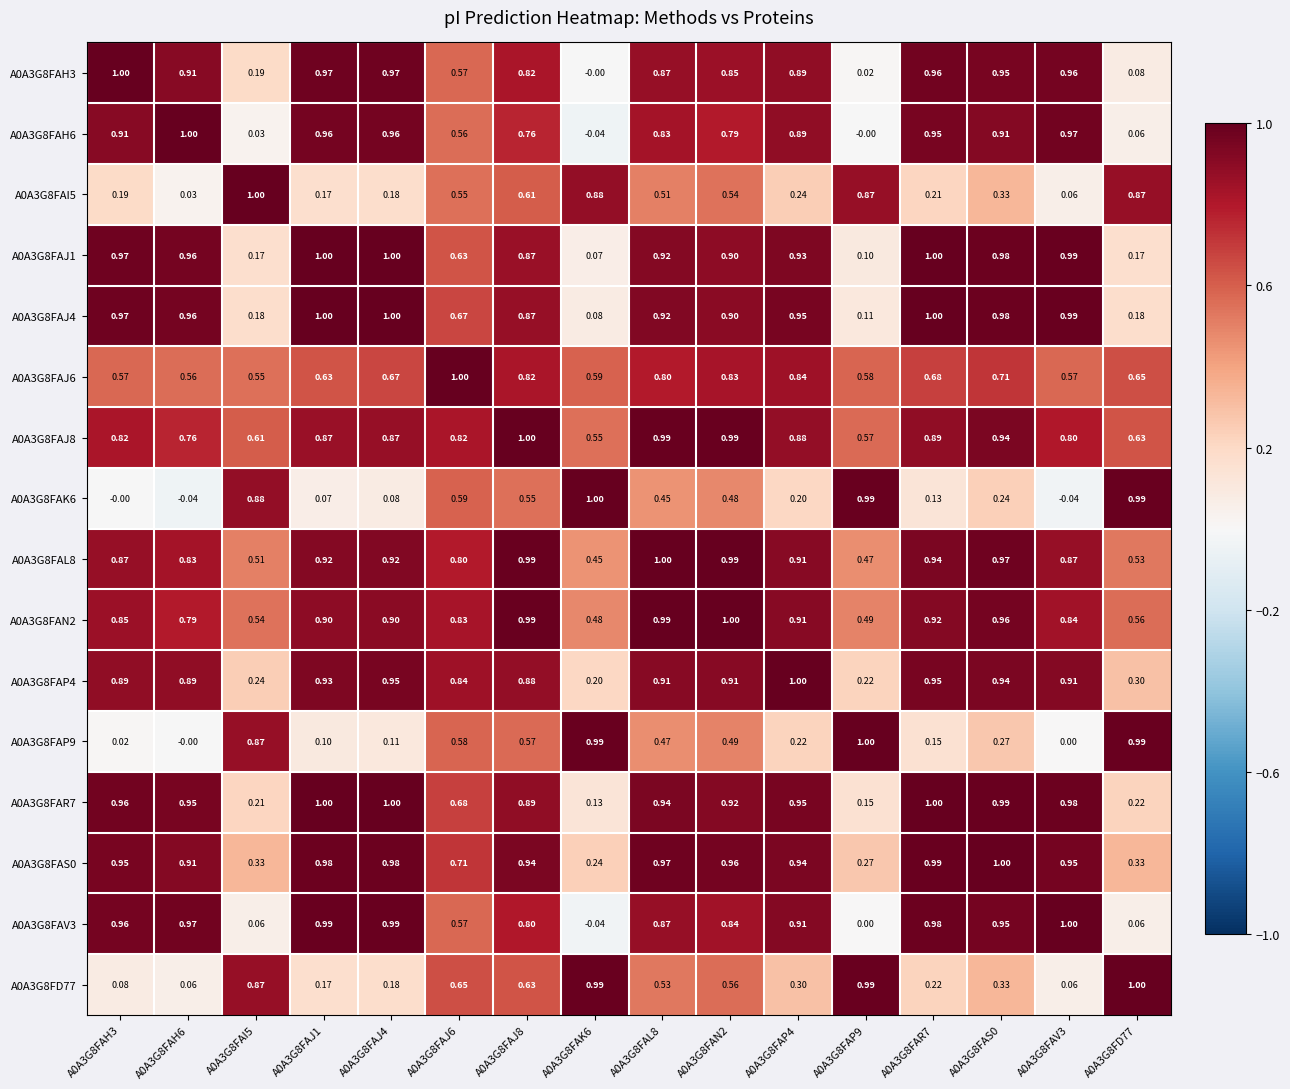

Is the value of A0A3G8FAH6 at A0A3G8FAJ6 greater than the value of A0A3G8FAI5 at A0A3G8FAN2?

Yes